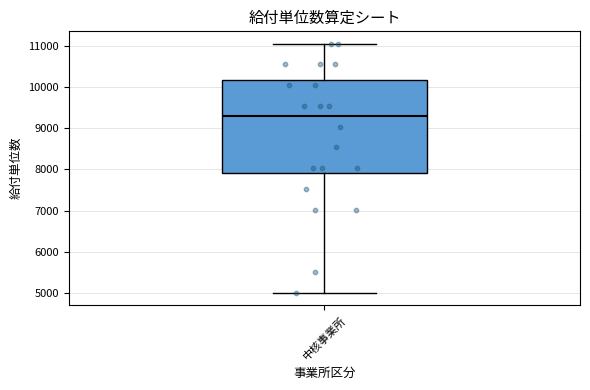

Transcribe this box plot: give where the median line is, the range the box spans, and where the two whiskers end, as read against the y-axis. The values are not printed on the chart, so give them approximately, as read against the axis.

median 9300, box 7900 to 10200, whiskers 5000 to 11000